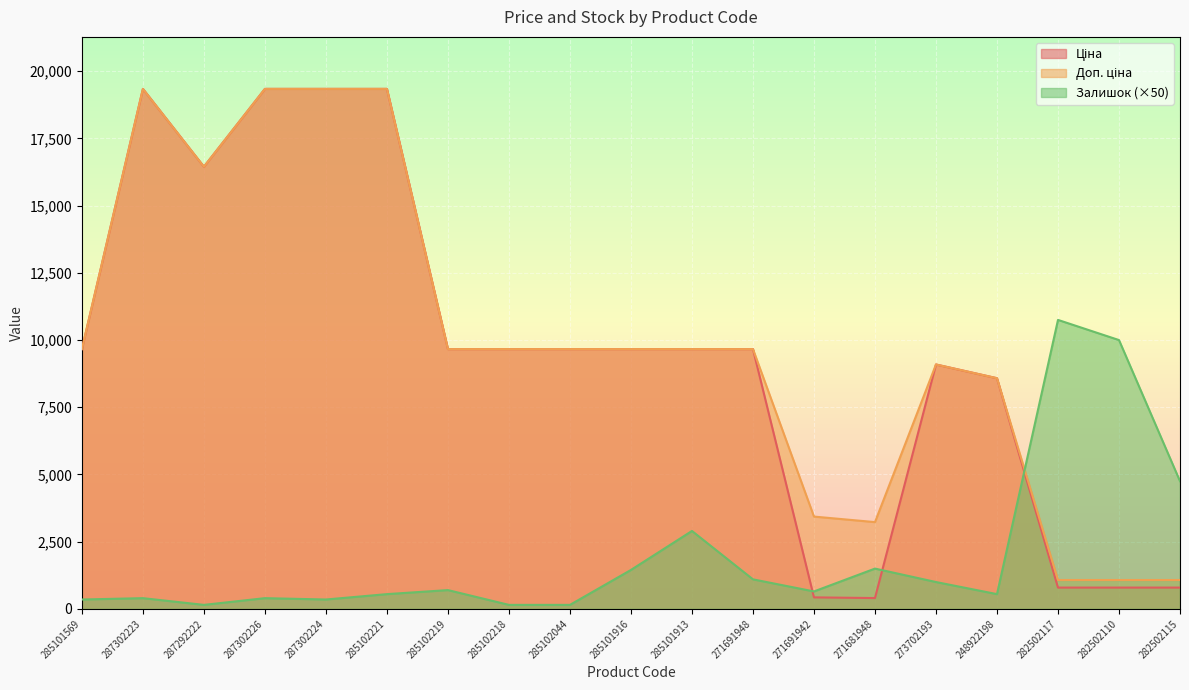

What is the label of the 4th point from the left?

287302226